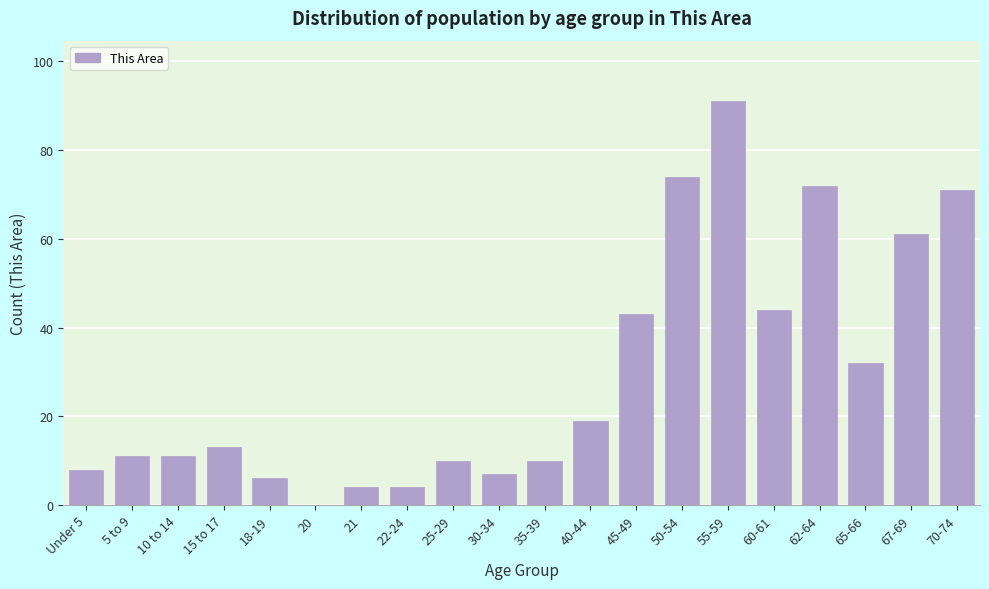

Reading left to right, transcribe all the data shown in this chart.

Under 5=8	5 to 9=11	10 to 14=11	15 to 17=13	18-19=6	20=0	21=4	22-24=4	25-29=10	30-34=7	35-39=10	40-44=19	45-49=43	50-54=74	55-59=91	60-61=44	62-64=72	65-66=32	67-69=61	70-74=71